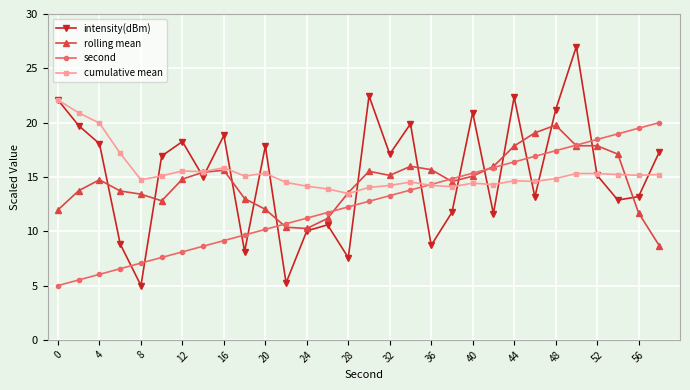

Does the chart display data point markers on the line(s)?

Yes